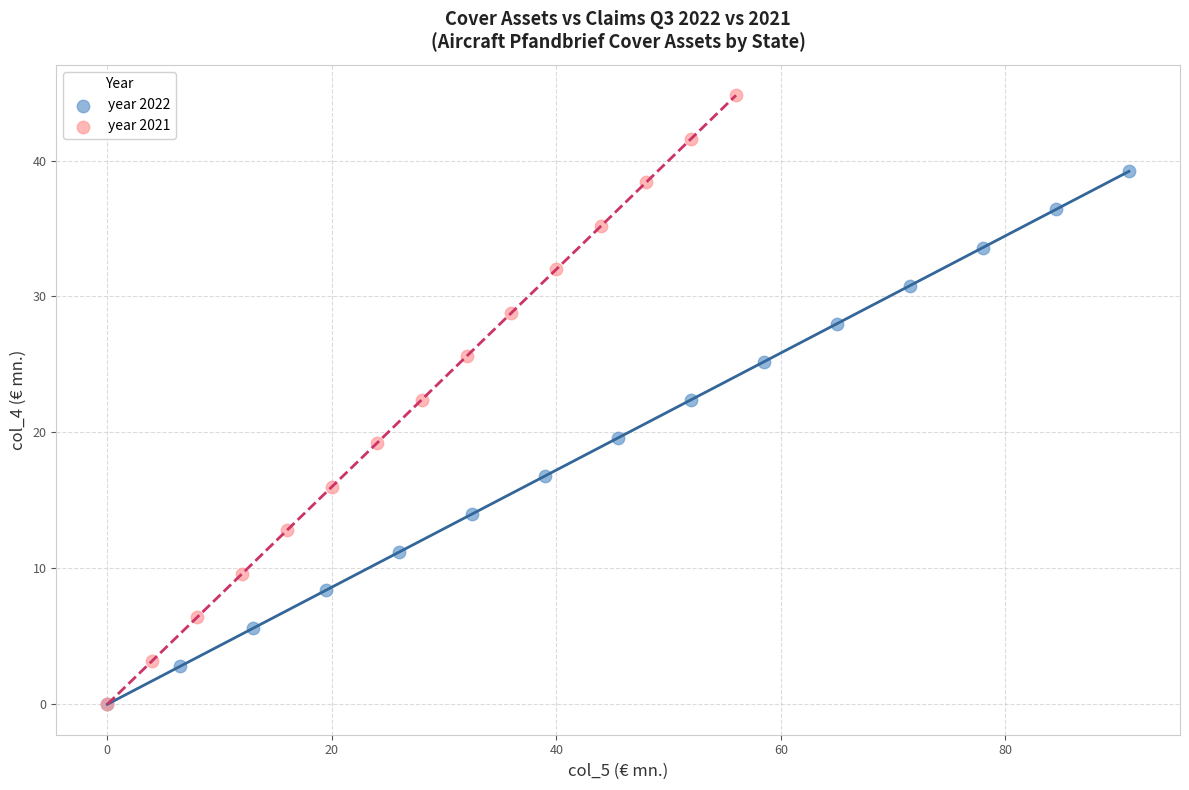

Which series has the largest Y range (max minus min)?

year 2021